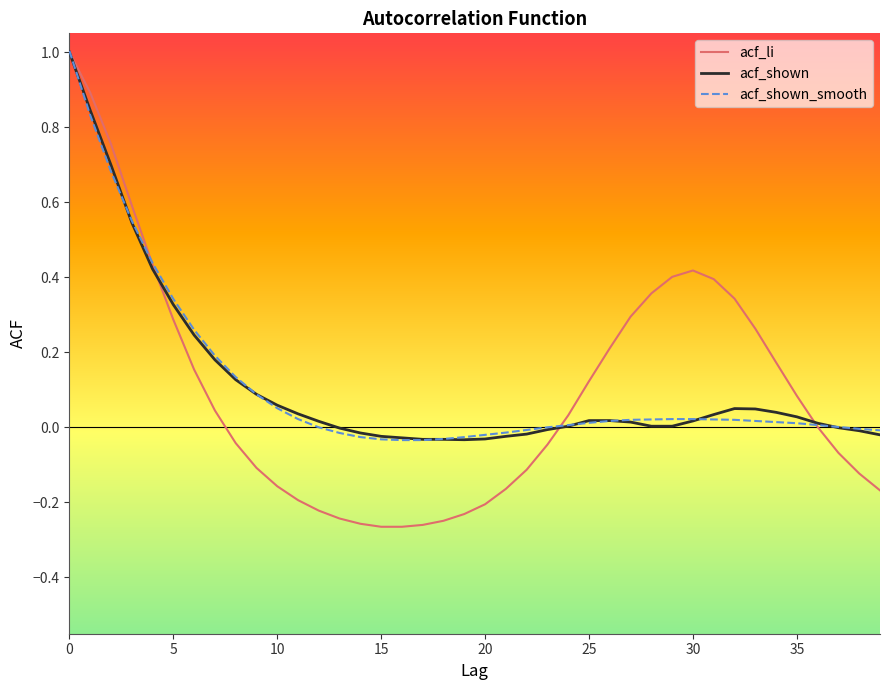

What is the maximum value shown in the chart?

1.0